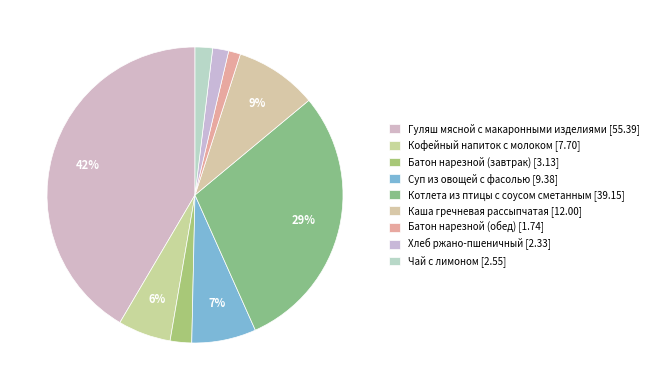

Does Батон нарезной (обед) represent more than half of the total?

No